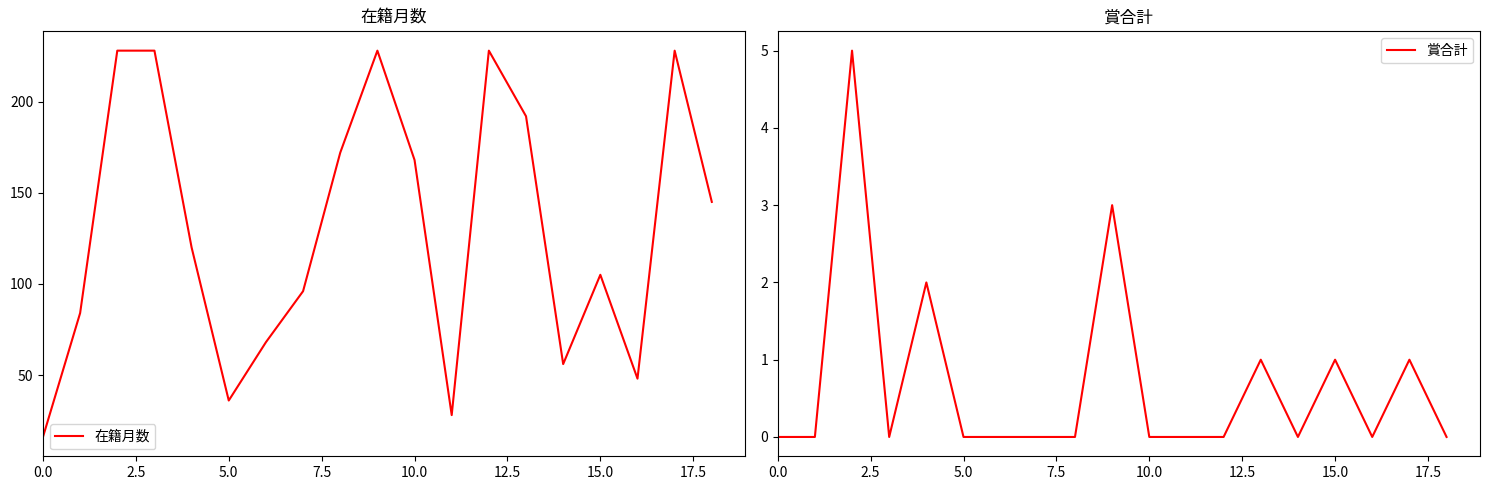

True or false: 在籍月数 and 賞合計 cross at least once.

False